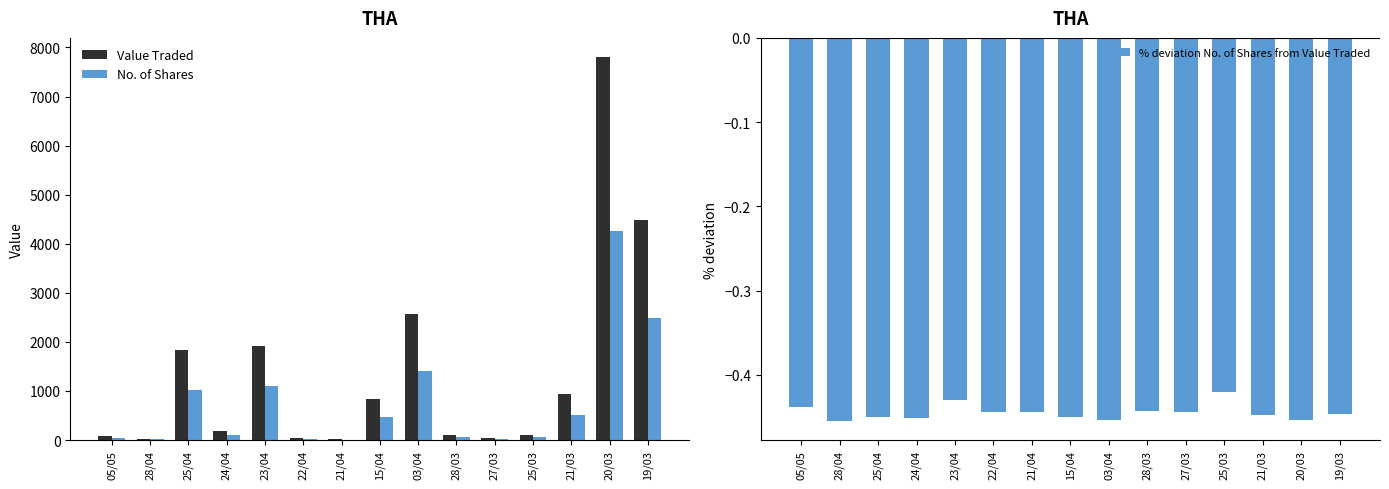

Is it true that No. of Shares equals 100.0 at 24/04?

True